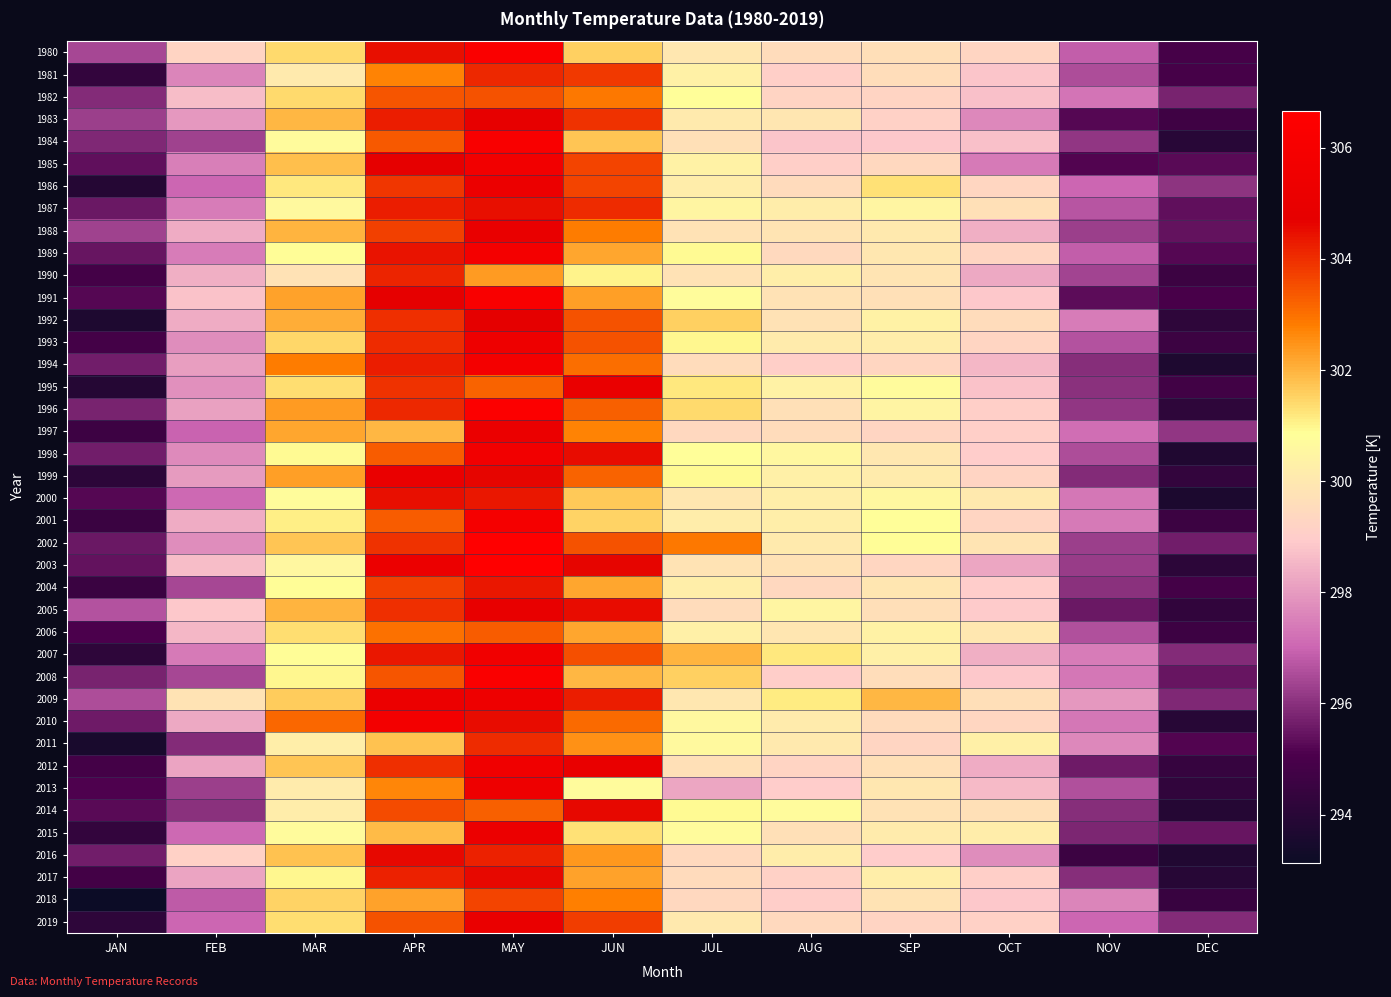

Reading left to right, what are all the values shown in this chart?

1980: JAN=296.4	FEB=299.2	MAR=301.4	APR=304.5	MAY=306.2	JUN=301.6	JUL=300.0	AUG=299.6	SEP=299.6	OCT=299.3	NOV=296.8	DEC=294.9
1981: JAN=294.3	FEB=297.6	MAR=300.1	APR=302.7	MAY=304.1	JUN=303.9	JUL=300.4	AUG=299.1	SEP=299.6	OCT=298.8	NOV=296.5	DEC=294.9
1982: JAN=295.9	FEB=298.7	MAR=301.4	APR=303.4	MAY=303.4	JUN=302.9	JUL=300.8	AUG=299.2	SEP=299.2	OCT=298.7	NOV=297.3	DEC=295.8
1983: JAN=296.3	FEB=297.9	MAR=301.9	APR=304.2	MAY=304.8	JUN=303.9	JUL=300.1	AUG=299.9	SEP=299.1	OCT=297.6	NOV=295.2	DEC=294.7
1984: JAN=295.9	FEB=296.3	MAR=300.7	APR=303.3	MAY=306.2	JUN=301.7	JUL=299.7	AUG=298.8	SEP=298.9	OCT=298.7	NOV=296.1	DEC=294.0
1985: JAN=295.4	FEB=297.5	MAR=301.8	APR=304.8	MAY=305.7	JUN=303.7	JUL=300.4	AUG=299.1	SEP=299.4	OCT=297.4	NOV=295.2	DEC=295.3
1986: JAN=293.9	FEB=297.0	MAR=301.2	APR=303.9	MAY=305.2	JUN=303.7	JUL=300.2	AUG=299.5	SEP=301.3	OCT=299.3	NOV=297.0	DEC=296.1
1987: JAN=295.5	FEB=297.4	MAR=300.7	APR=304.3	MAY=304.4	JUN=304.0	JUL=300.5	AUG=300.2	SEP=300.5	OCT=299.7	NOV=296.7	DEC=295.4
1988: JAN=296.3	FEB=298.3	MAR=302.0	APR=303.7	MAY=305.0	JUN=302.8	JUL=299.7	AUG=299.9	SEP=300.0	OCT=298.4	NOV=296.3	DEC=295.4
1989: JAN=295.5	FEB=297.5	MAR=300.9	APR=304.4	MAY=305.9	JUN=302.2	JUL=300.9	AUG=299.4	SEP=299.9	OCT=299.3	NOV=296.9	DEC=295.2
1990: JAN=294.9	FEB=298.4	MAR=299.8	APR=304.1	MAY=302.4	JUN=301.0	JUL=299.8	AUG=300.2	SEP=299.9	OCT=298.3	NOV=296.4	DEC=294.6
1991: JAN=295.2	FEB=298.8	MAR=302.2	APR=304.8	MAY=306.2	JUN=302.3	JUL=300.8	AUG=299.8	SEP=299.7	OCT=298.8	NOV=295.3	DEC=295.0
1992: JAN=293.7	FEB=298.3	MAR=302.1	APR=304.0	MAY=304.8	JUN=303.4	JUL=301.6	AUG=299.8	SEP=300.4	OCT=299.5	NOV=297.4	DEC=294.2
1993: JAN=294.9	FEB=297.8	MAR=301.5	APR=304.0	MAY=305.4	JUN=303.4	JUL=301.0	AUG=300.1	SEP=300.2	OCT=299.3	NOV=296.6	DEC=294.6
1994: JAN=295.6	FEB=298.1	MAR=302.8	APR=304.2	MAY=305.8	JUN=303.0	JUL=299.6	AUG=299.1	SEP=299.3	OCT=298.6	NOV=296.0	DEC=293.7
1995: JAN=293.9	FEB=297.8	MAR=301.4	APR=303.9	MAY=303.2	JUN=305.1	JUL=301.2	AUG=300.4	SEP=300.7	OCT=298.8	NOV=296.0	DEC=294.8
1996: JAN=295.8	FEB=298.1	MAR=302.3	APR=304.1	MAY=306.5	JUN=303.3	JUL=301.4	AUG=299.7	SEP=300.4	OCT=299.1	NOV=296.1	DEC=294.1
1997: JAN=294.6	FEB=297.0	MAR=302.2	APR=301.9	MAY=305.1	JUN=302.7	JUL=299.4	AUG=299.6	SEP=299.3	OCT=299.1	NOV=297.2	DEC=296.1
1998: JAN=295.6	FEB=297.7	MAR=300.9	APR=303.3	MAY=305.7	JUN=304.5	JUL=300.8	AUG=300.6	SEP=300.0	OCT=299.0	NOV=296.5	DEC=293.7
1999: JAN=294.1	FEB=298.0	MAR=302.3	APR=305.1	MAY=304.6	JUN=303.2	JUL=300.9	AUG=300.3	SEP=300.1	OCT=299.2	NOV=295.9	DEC=294.3
2000: JAN=295.2	FEB=297.1	MAR=300.8	APR=304.4	MAY=304.3	JUN=301.6	JUL=300.0	AUG=300.2	SEP=300.6	OCT=300.0	NOV=297.3	DEC=293.6
2001: JAN=294.5	FEB=298.4	MAR=301.1	APR=303.3	MAY=306.0	JUN=301.5	JUL=300.2	AUG=300.3	SEP=300.8	OCT=299.3	NOV=297.4	DEC=294.6
2002: JAN=295.5	FEB=297.7	MAR=301.7	APR=303.9	MAY=306.6	JUN=303.5	JUL=302.9	AUG=300.1	SEP=300.9	OCT=299.9	NOV=296.3	DEC=295.6
2003: JAN=295.4	FEB=298.7	MAR=300.6	APR=305.2	MAY=306.7	JUN=304.6	JUL=299.8	AUG=299.7	SEP=299.3	OCT=298.2	NOV=296.2	DEC=294.1
2004: JAN=294.6	FEB=296.4	MAR=300.9	APR=303.7	MAY=304.3	JUN=302.2	JUL=300.2	AUG=299.4	SEP=299.9	OCT=299.0	NOV=296.0	DEC=294.8
2005: JAN=296.7	FEB=298.9	MAR=302.0	APR=304.0	MAY=304.9	JUN=304.5	JUL=299.6	AUG=300.5	SEP=299.6	OCT=298.9	NOV=295.6	DEC=294.2
2006: JAN=295.1	FEB=298.5	MAR=301.3	APR=303.0	MAY=303.3	JUN=302.2	JUL=300.3	AUG=299.9	SEP=300.4	OCT=300.0	NOV=296.6	DEC=294.6
2007: JAN=294.2	FEB=297.4	MAR=300.9	APR=304.4	MAY=305.6	JUN=303.5	JUL=302.0	AUG=301.2	SEP=300.3	OCT=298.4	NOV=297.4	DEC=295.9
2008: JAN=295.8	FEB=296.4	MAR=301.0	APR=303.4	MAY=306.3	JUN=301.9	JUL=301.6	AUG=299.0	SEP=299.6	OCT=298.9	NOV=297.3	DEC=295.5
2009: JAN=296.5	FEB=299.8	MAR=301.6	APR=305.3	MAY=305.4	JUN=304.2	JUL=300.0	AUG=301.1	SEP=301.9	OCT=299.6	NOV=297.9	DEC=295.8
2010: JAN=295.6	FEB=298.3	MAR=303.2	APR=305.7	MAY=304.5	JUN=303.1	JUL=300.6	AUG=300.1	SEP=299.5	OCT=299.3	NOV=297.3	DEC=294.0
2011: JAN=293.5	FEB=295.9	MAR=300.2	APR=301.8	MAY=304.1	JUN=302.5	JUL=300.6	AUG=300.1	SEP=299.3	OCT=300.3	NOV=297.6	DEC=295.2
2012: JAN=294.9	FEB=298.2	MAR=301.7	APR=304.0	MAY=305.5	JUN=305.0	JUL=299.7	AUG=299.3	SEP=299.7	OCT=298.3	NOV=295.6	DEC=294.4
2013: JAN=295.1	FEB=296.2	MAR=300.1	APR=302.7	MAY=305.4	JUN=300.7	JUL=298.2	AUG=299.0	SEP=300.0	OCT=298.6	NOV=296.6	DEC=294.3
2014: JAN=295.3	FEB=296.0	MAR=300.2	APR=303.6	MAY=303.2	JUN=304.6	JUL=300.9	AUG=300.7	SEP=299.8	OCT=299.7	NOV=296.0	DEC=293.9
2015: JAN=294.3	FEB=297.1	MAR=300.7	APR=301.9	MAY=305.3	JUN=301.3	JUL=300.7	AUG=299.7	SEP=300.1	OCT=300.2	NOV=295.8	DEC=295.5
2016: JAN=295.6	FEB=299.1	MAR=301.8	APR=304.6	MAY=304.2	JUN=302.4	JUL=299.5	AUG=300.2	SEP=299.0	OCT=297.8	NOV=294.6	DEC=293.8
2017: JAN=294.8	FEB=298.2	MAR=301.0	APR=304.2	MAY=304.6	JUN=302.3	JUL=299.5	AUG=299.1	SEP=300.3	OCT=299.1	NOV=296.0	DEC=294.0
2018: JAN=293.1	FEB=296.8	MAR=301.5	APR=302.2	MAY=303.6	JUN=302.8	JUL=299.4	AUG=299.0	SEP=299.8	OCT=298.9	NOV=297.6	DEC=294.5
2019: JAN=294.2	FEB=297.0	MAR=301.4	APR=303.5	MAY=305.1	JUN=303.8	JUL=300.0	AUG=299.4	SEP=299.3	OCT=299.1	NOV=297.0	DEC=295.9